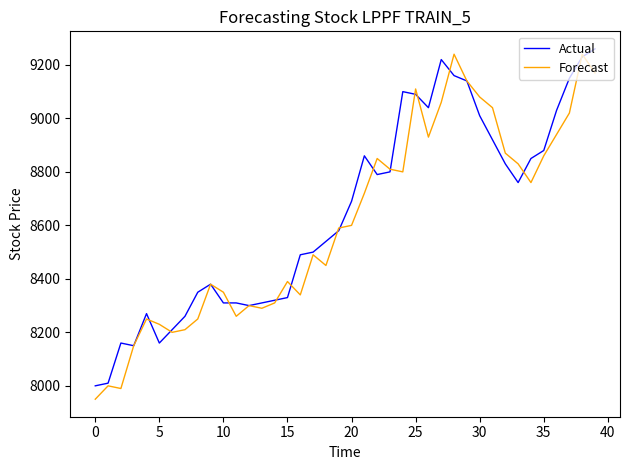

At how many categories does at least one series exceed 8794?

19